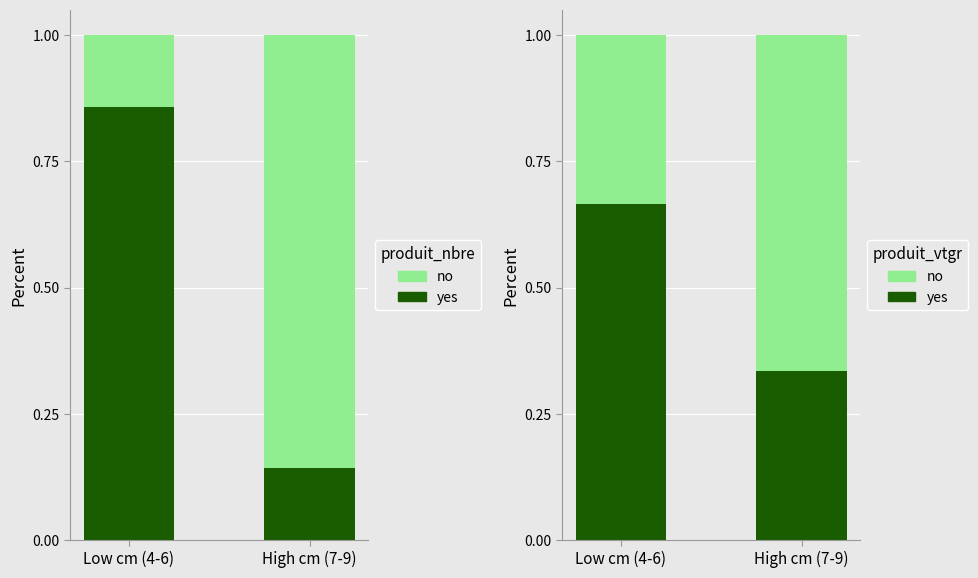

What is the spread (max minus min) of values at Low cm (4-6)?

0.3